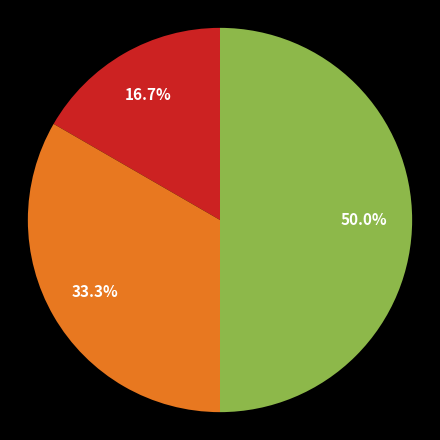

How many slices are in this pie chart?

3